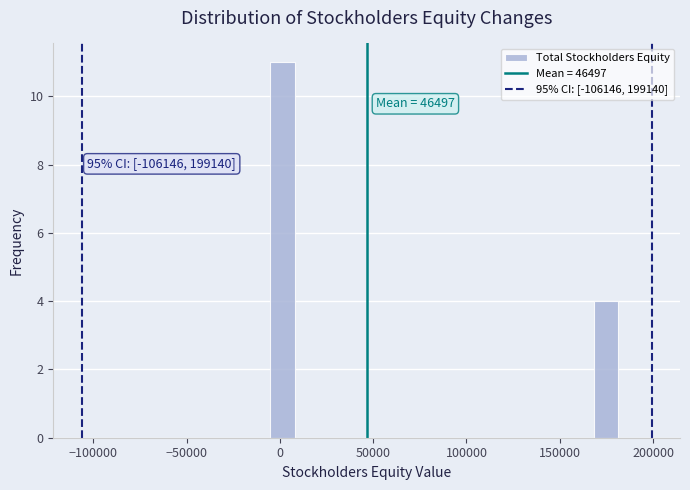

Read against the x-axis, roughly where is the centre of the tallest bar?

0